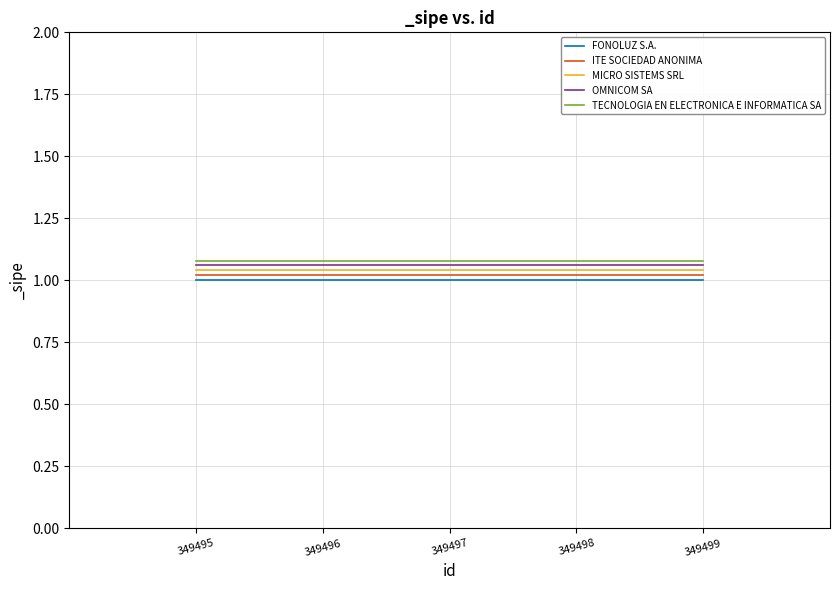

What is the total value across all series at 349496?

5.2